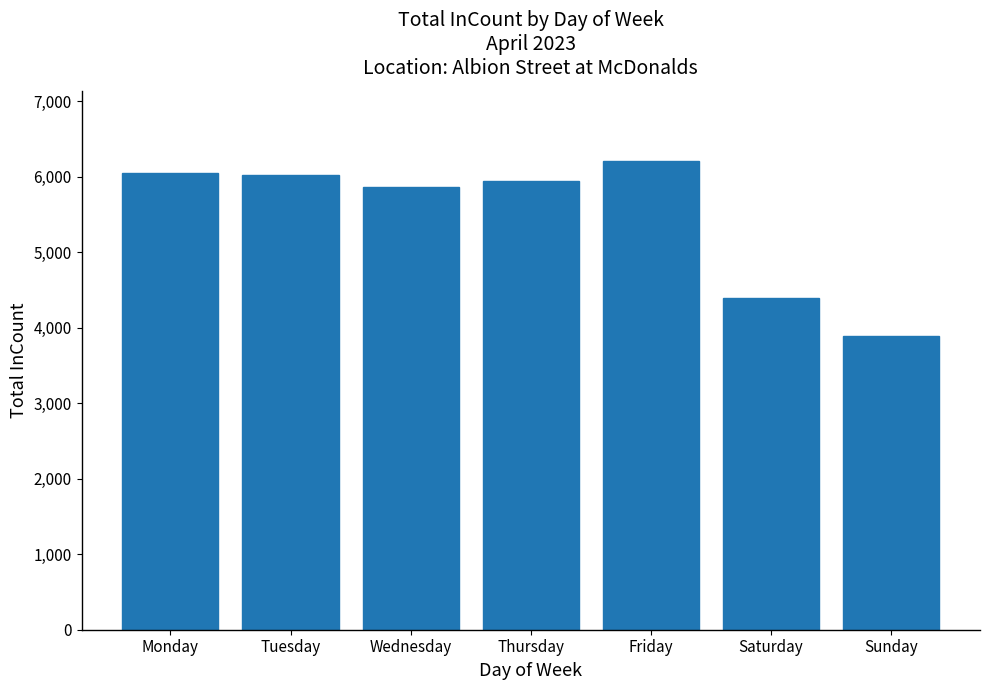

The value at Tuesday is 6014. True or false?

True